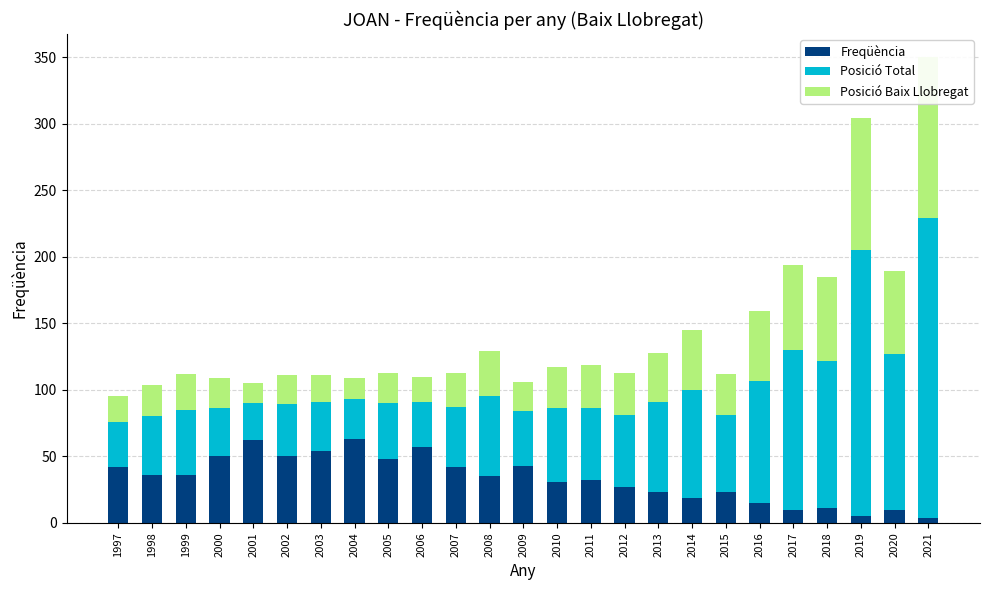

What is the sum of all Freqüència values?

828